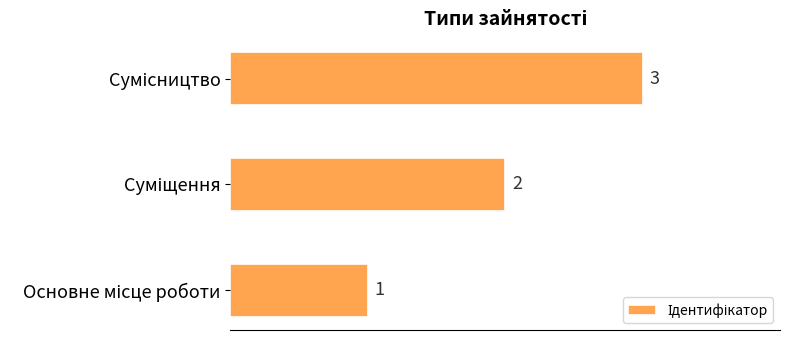

How many values are between 1 and 3?

3